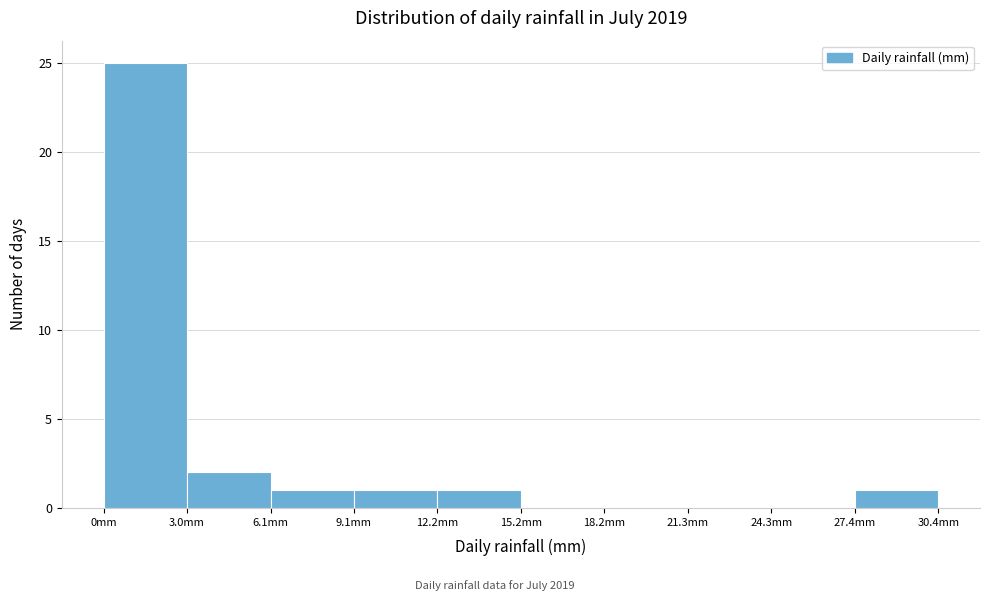

How tall is the bar that spans 0.0 to 3.0 on the x-axis? Neither the bar edges nor the heights are printed on the chart, so give them approximately, as read against the axes.

25